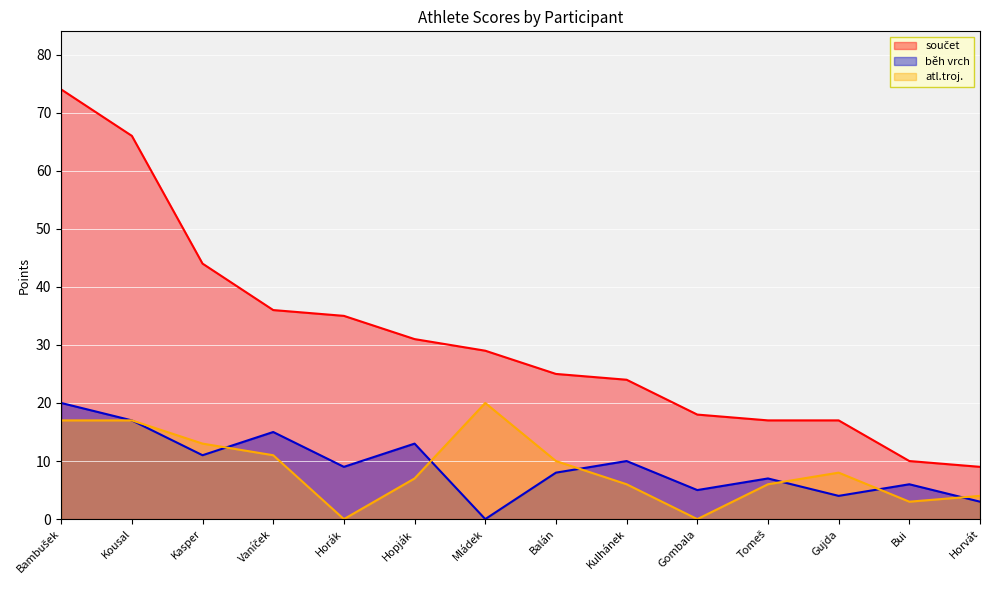

In atl.troj., how many points are lower than both neighbors (excluding endpoints)?

3